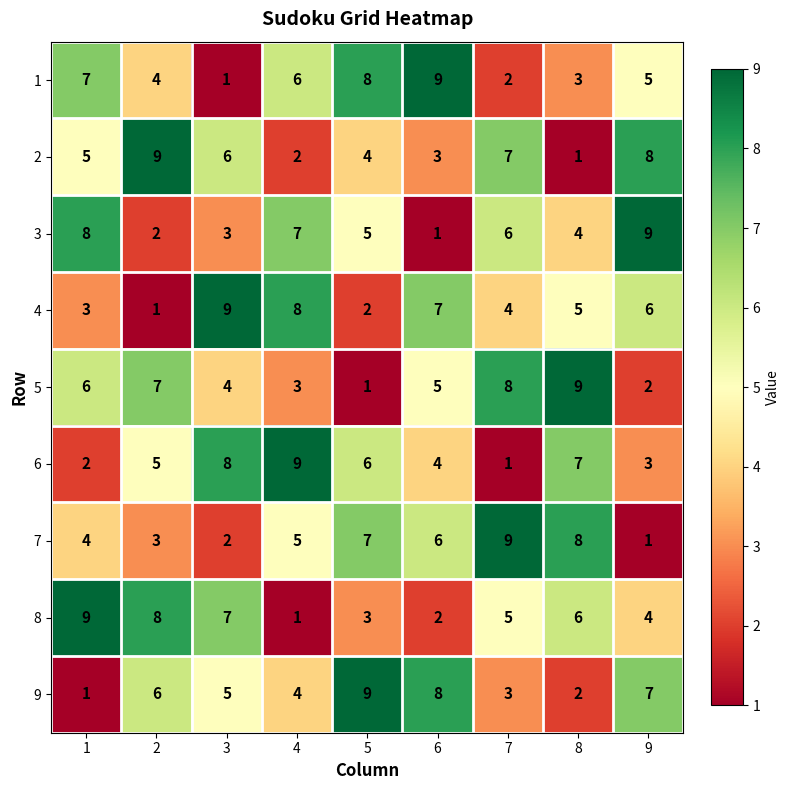

Is it true that 4 equals 6 at 9?

True